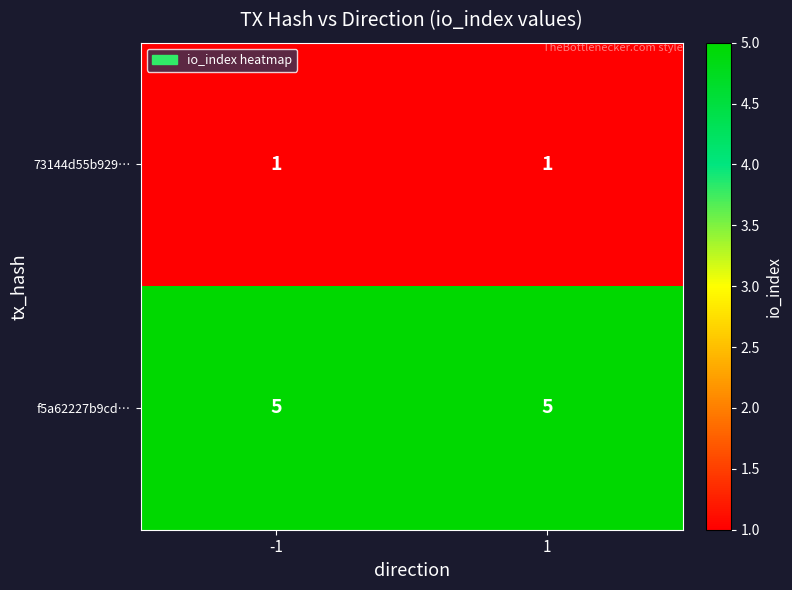

Reading right to left, what are all the values shown in this chart?

73144d55b929…: 1=1	-1=1
f5a62227b9cd…: 1=5	-1=5